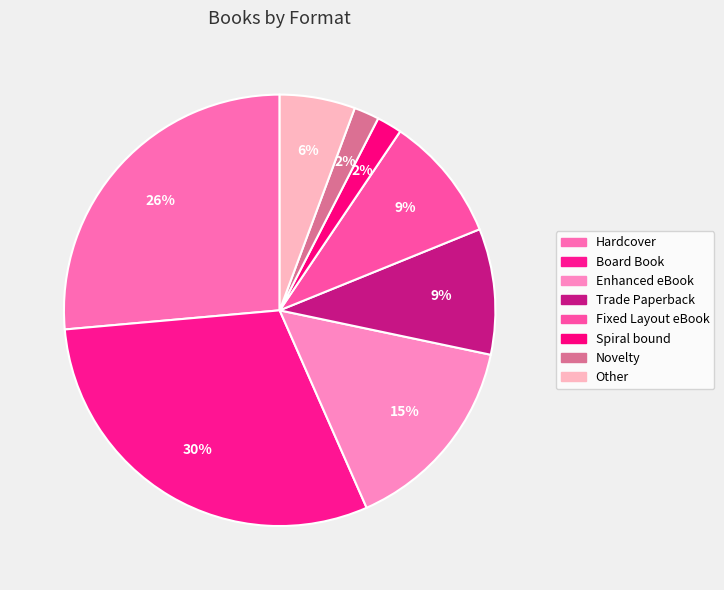

Is there any slice that represents more than half of the pie?

No